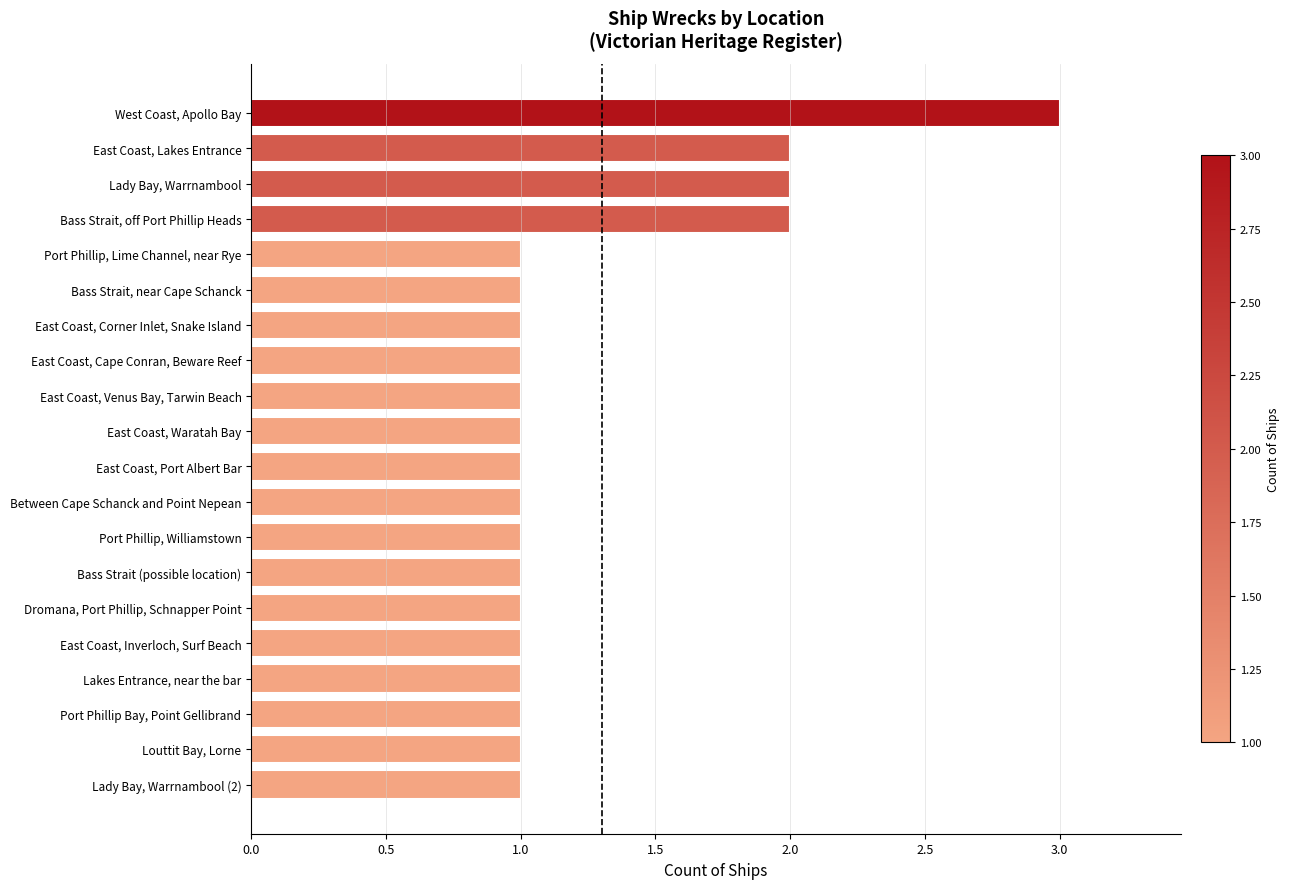

Reading top to bottom, transcribe all the data shown in this chart.

West Coast, Apollo Bay=3	East Coast, Lakes Entrance=2	Lady Bay, Warrnambool=2	Bass Strait, off Port Phillip Heads=2	Port Phillip, Lime Channel, near Rye=1	Bass Strait, near Cape Schanck=1	East Coast, Corner Inlet, Snake Island=1	East Coast, Cape Conran, Beware Reef=1	East Coast, Venus Bay, Tarwin Beach=1	East Coast, Waratah Bay=1	East Coast, Port Albert Bar=1	Between Cape Schanck and Point Nepean=1	Port Phillip, Williamstown=1	Bass Strait (possible location)=1	Dromana, Port Phillip, Schnapper Point=1	East Coast, Inverloch, Surf Beach=1	Lakes Entrance, near the bar=1	Port Phillip Bay, Point Gellibrand=1	Louttit Bay, Lorne=1	Lady Bay, Warrnambool (2)=1